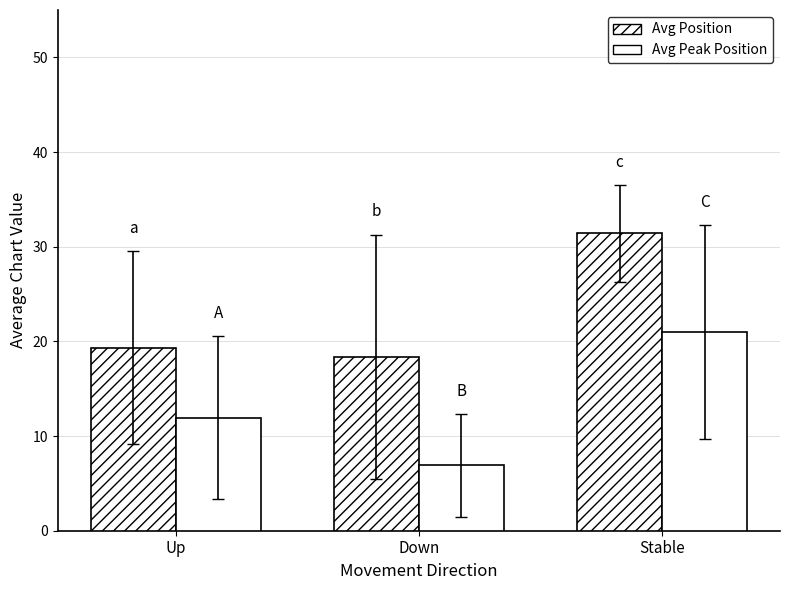

What is the sum of the Avg Peak Position values at Stable and Up?

33.0